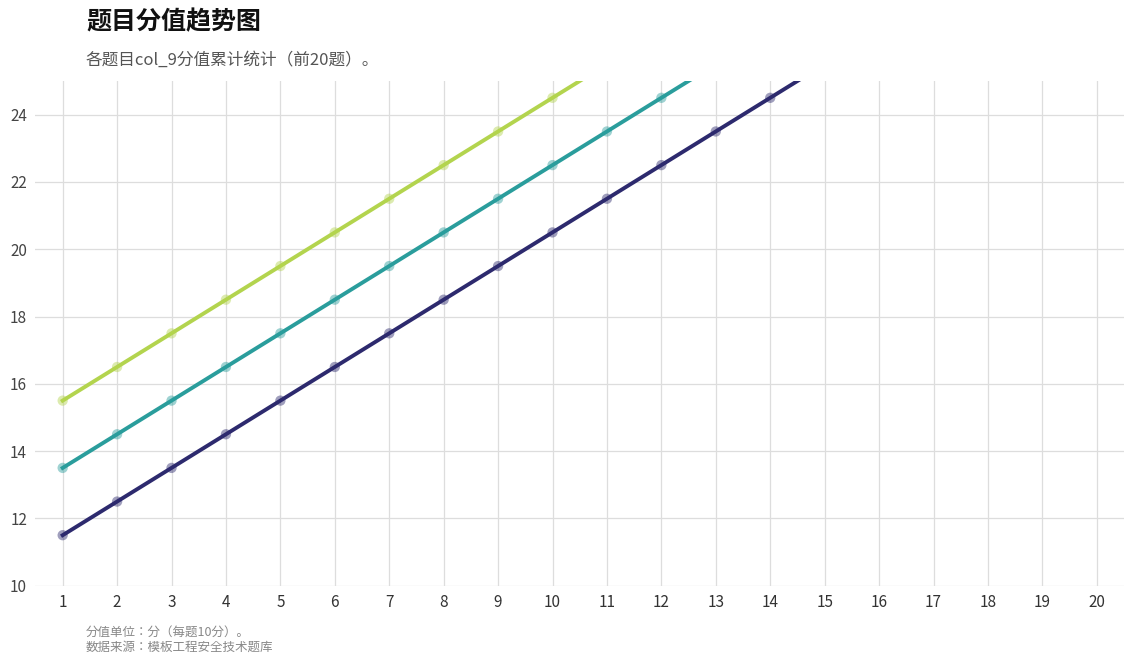

Is the value of 模板安装与拆除安全操作规程 at 17 greater than the value of 综合题目 at 1?

Yes